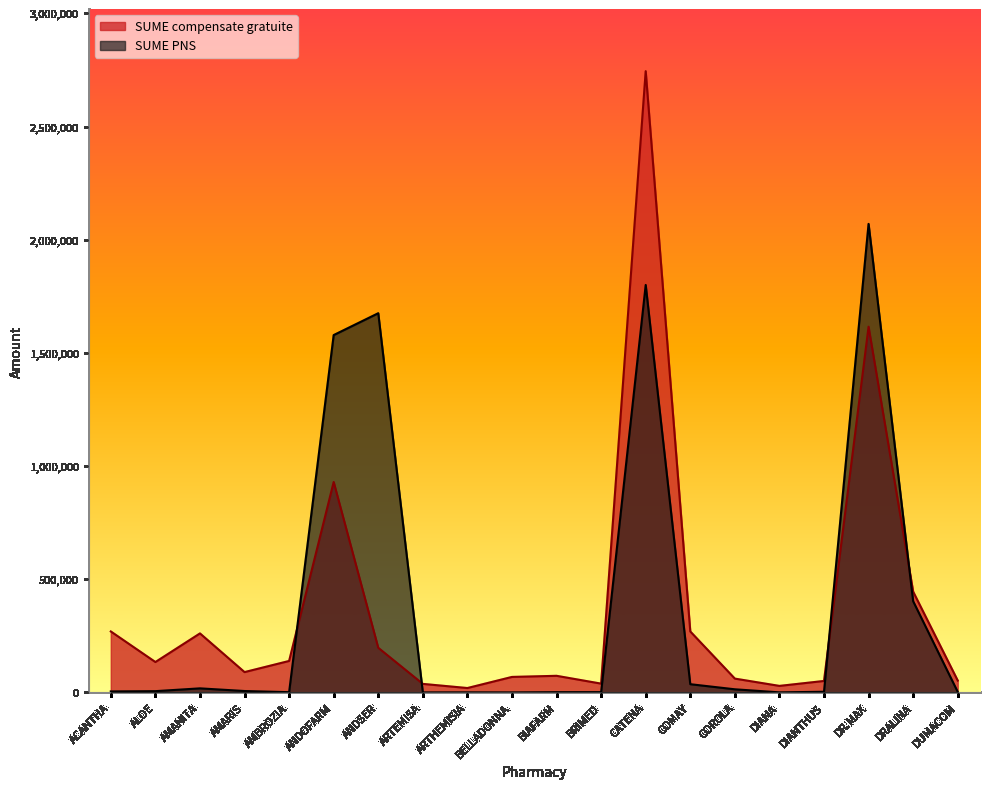

Does the chart display data point markers on the line(s)?

No